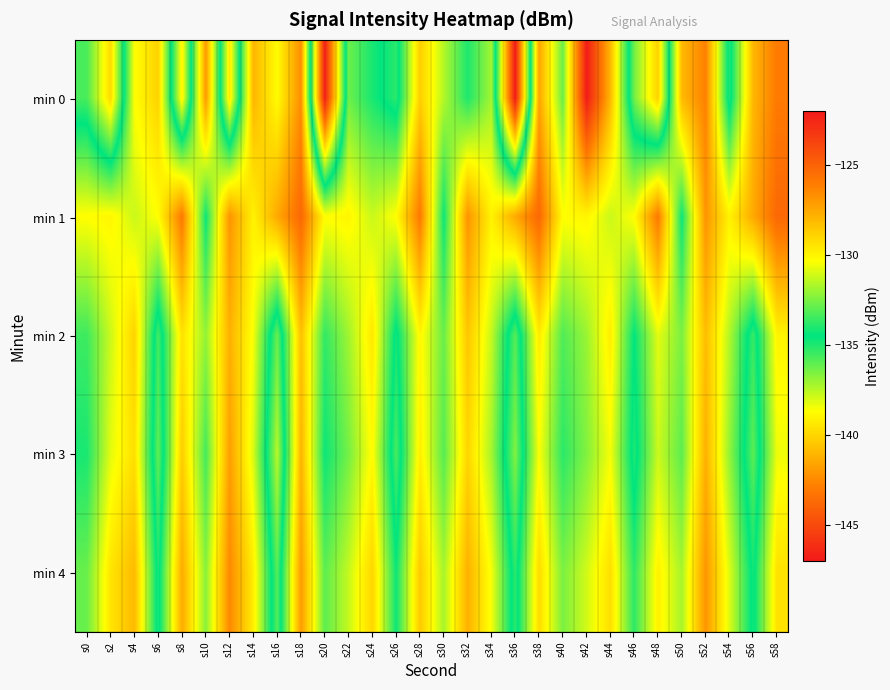

Which series has the widest spread of values?

min 0